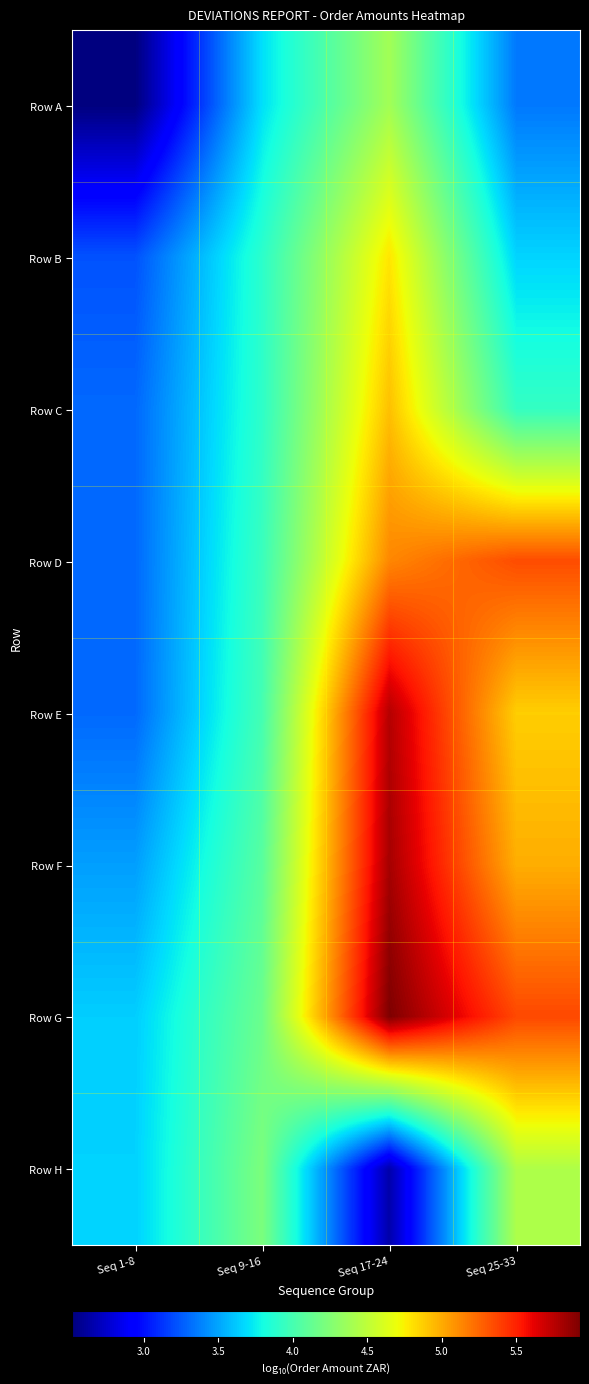

What is the spread (max minus min) of values at Seq 17-24?

3.3